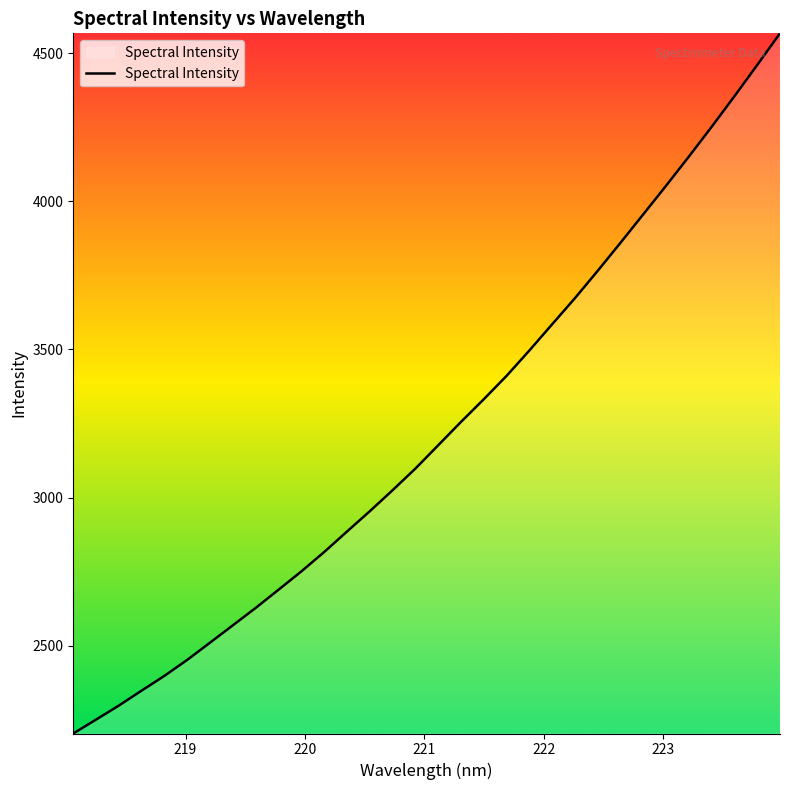

What is the difference between the maximum and minimum values?

2362.6